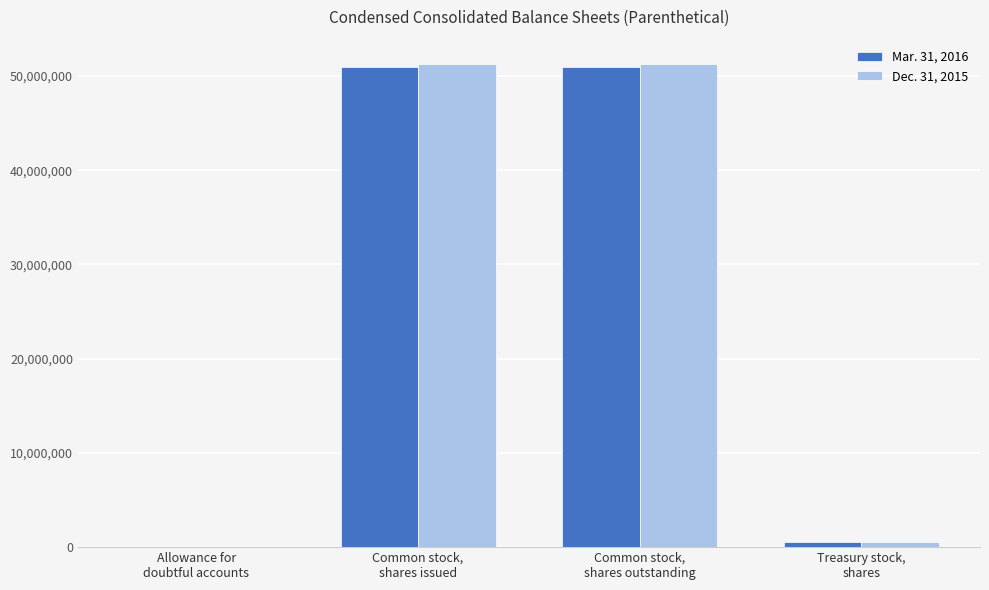

True or false: Dec. 31, 2015 has a value of 511000 at Treasury stock,
shares.

True